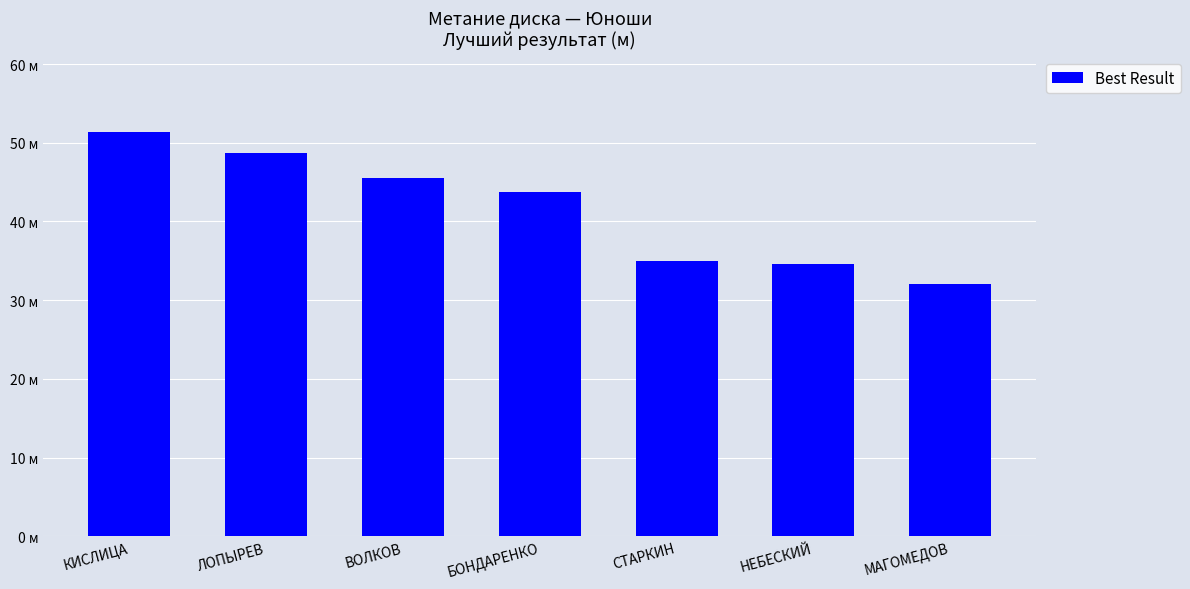

True or false: the data shows 45.5 at ВОЛКОВ.

True